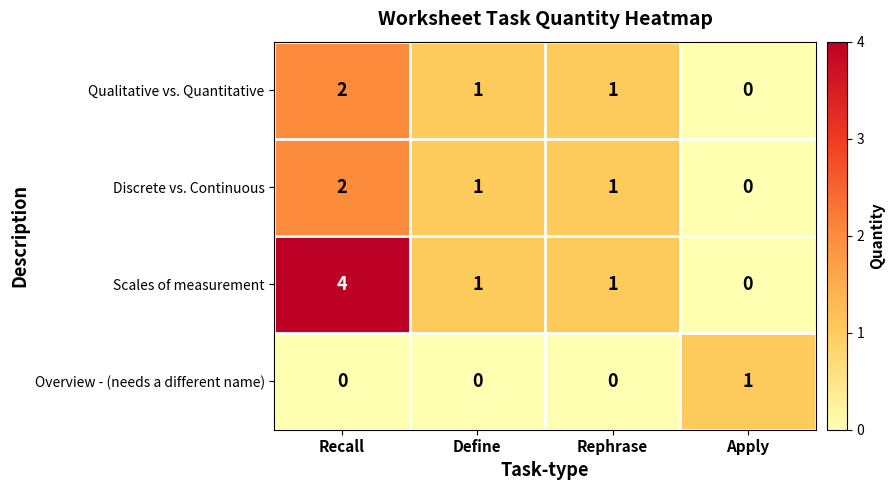

Which category has the lowest value in the Scales of measurement series?

Apply